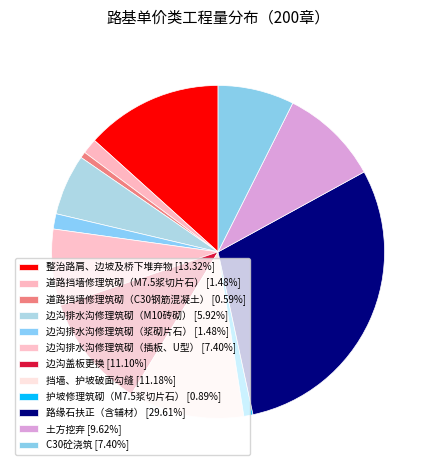

To the nearest percent, what is the difference between the 整治路肩、边坡及桥下堆弃物 and 道路挡墙修理筑砌（M7.5浆切片石） slice percentages?

12%